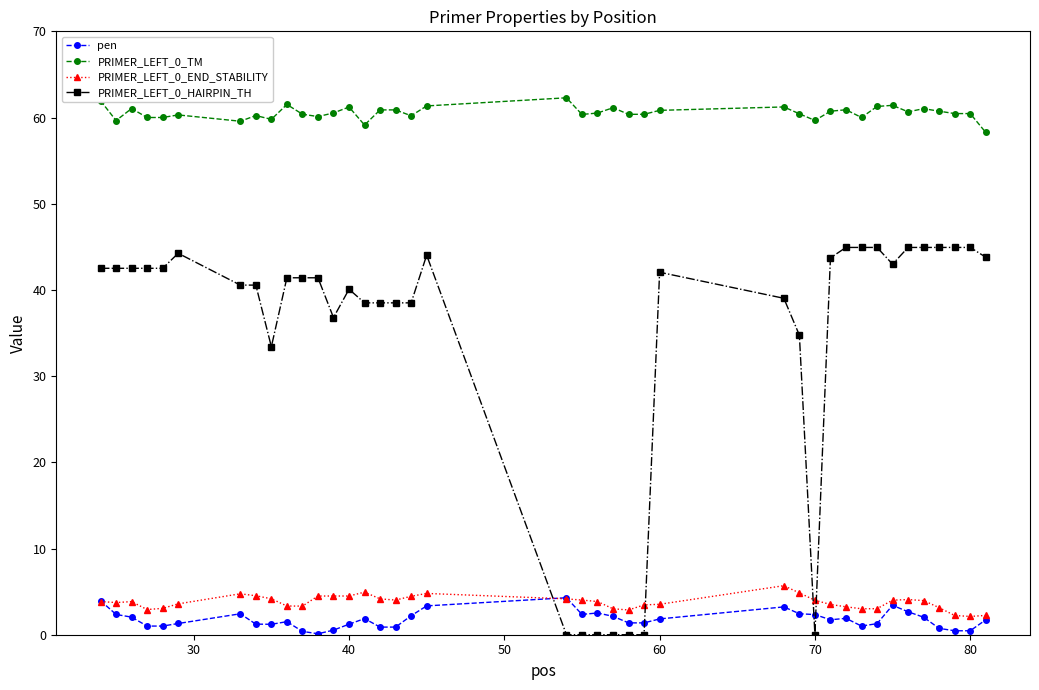

Which series has the widest spread of values?

PRIMER_LEFT_0_HAIRPIN_TH